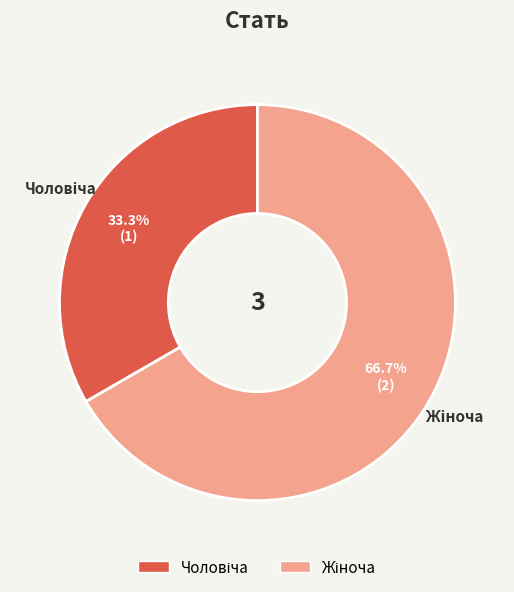

To the nearest percent, what is the average slice percentage?

50%